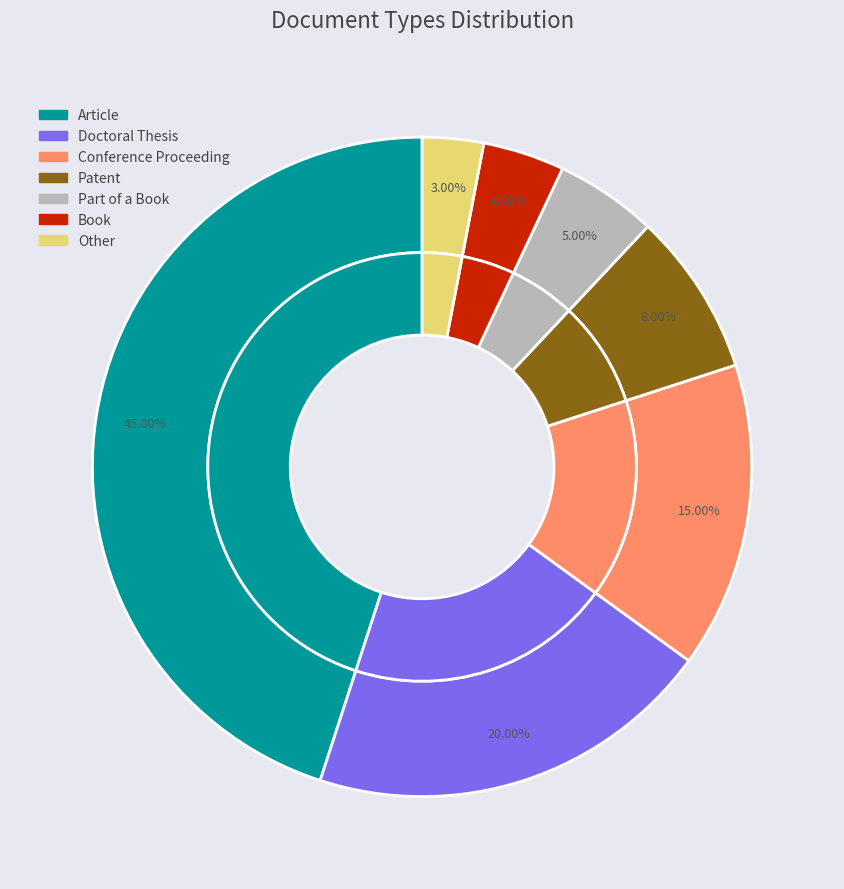

Is there any slice that represents more than half of the pie?

No